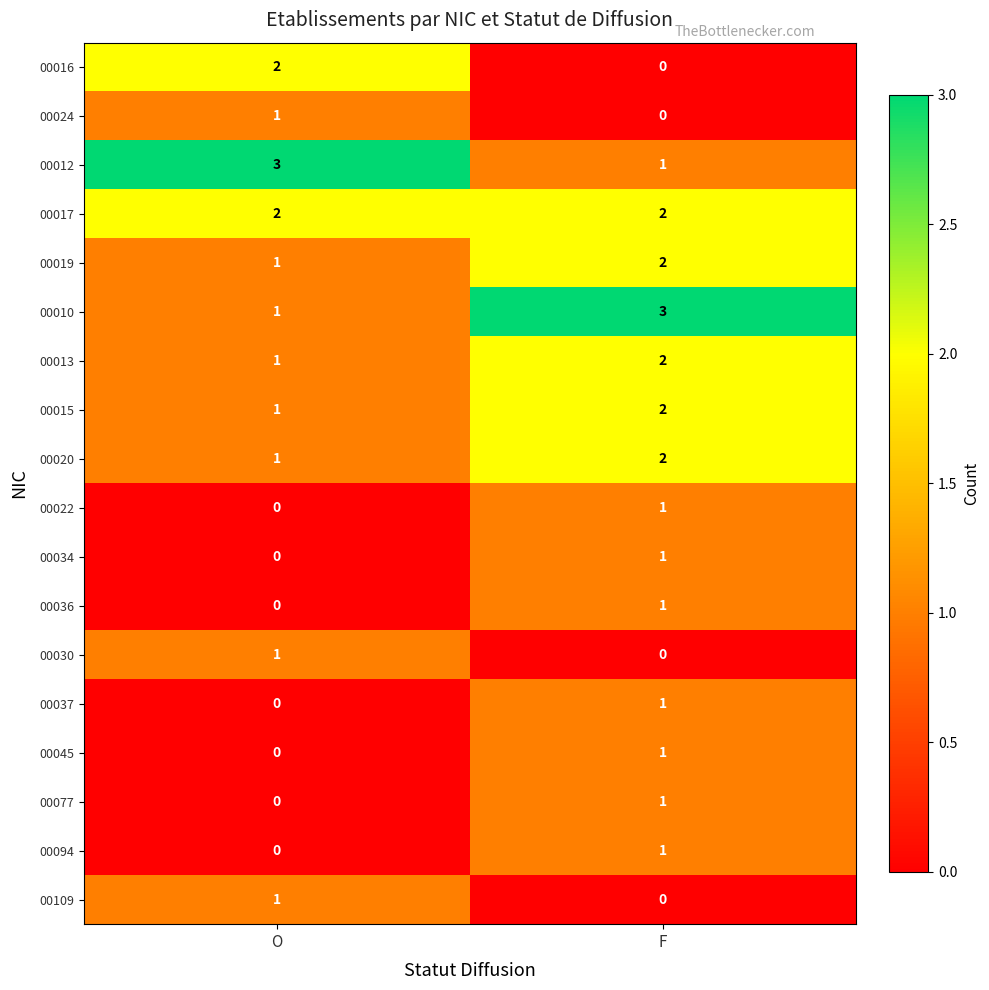

What is the difference between the highest and lowest values at O?

3